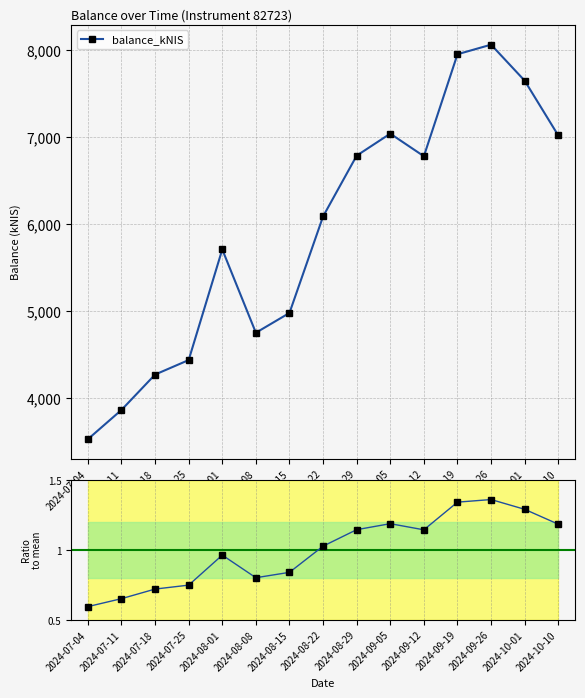

Reading left to right, extract all data points from this chart.

balance_kNIS: 3527.5	3863.7	4270.1	4436.7	5707.1	4750.3	4978.0	6086.2	6784.4	7037.2	6777.7	7949.2	8059.2	7645.6	7016.0
Ratio to mean: 0.6	0.7	0.7	0.7	1.0	0.8	0.8	1.0	1.1	1.2	1.1	1.3	1.4	1.3	1.2